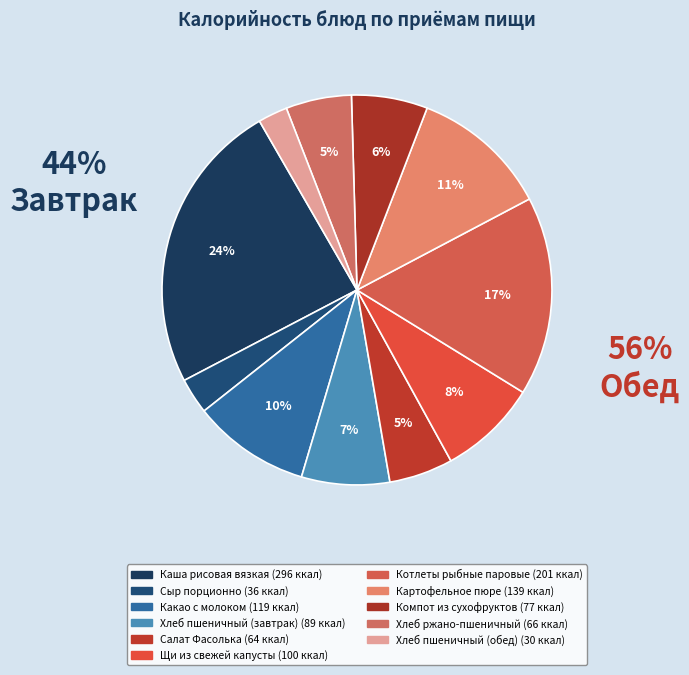

Is Хлеб пшеничный (завтрак) the majority of the pie?

No